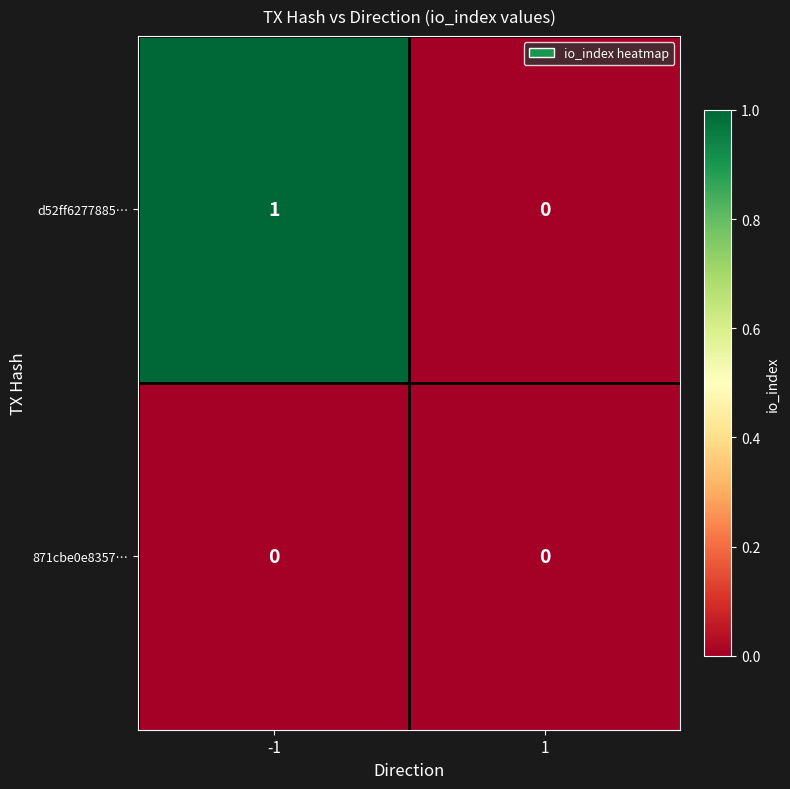

Rank the series at -1 from lowest to highest value.

871cbe0e8357…, d52ff6277885…